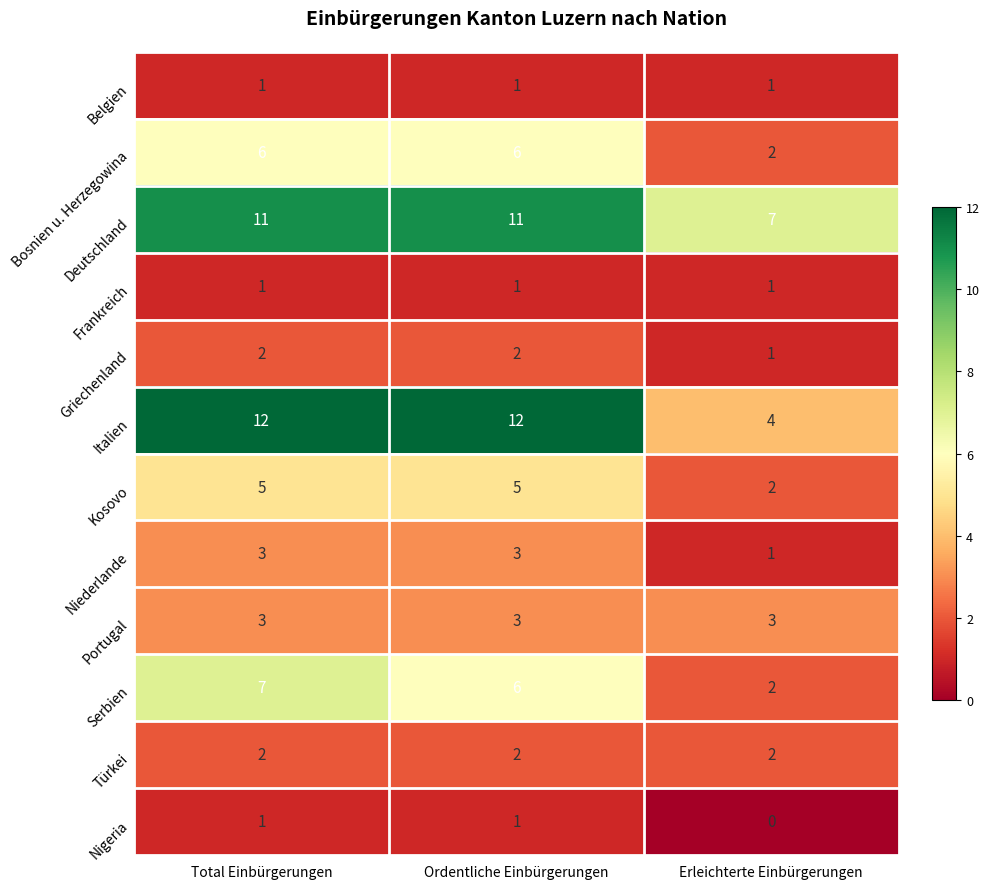

How many Kosovo values are between 2 and 5?

3